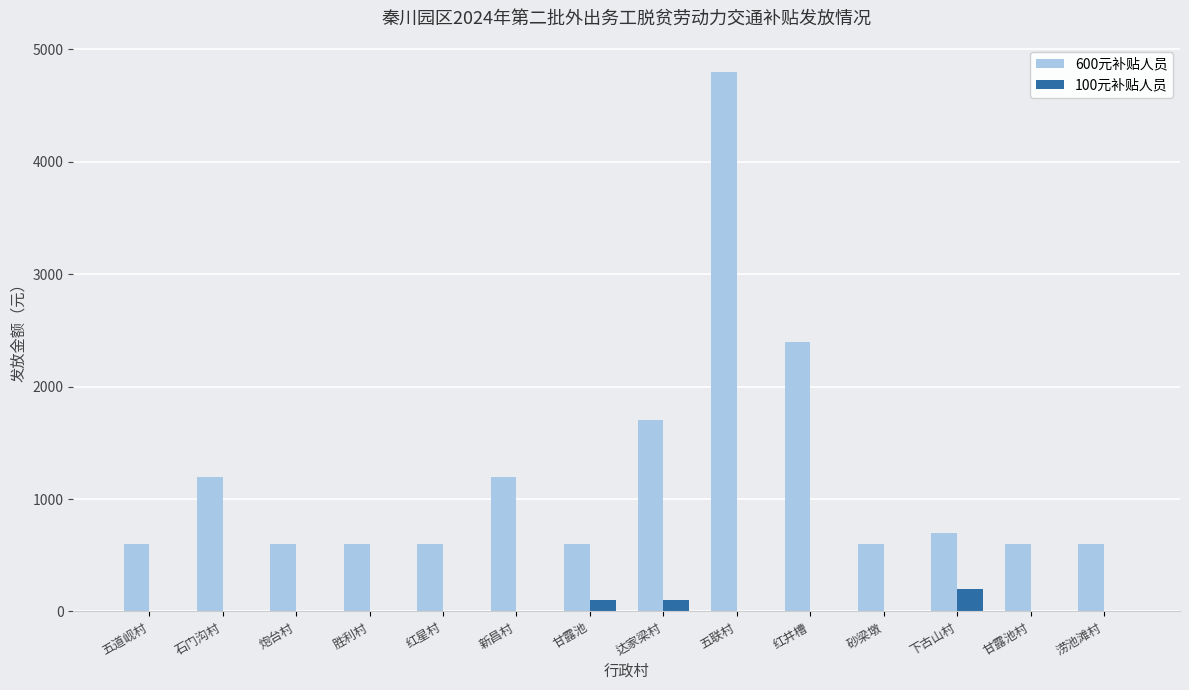

What is the total value across all series at 甘露池?

700